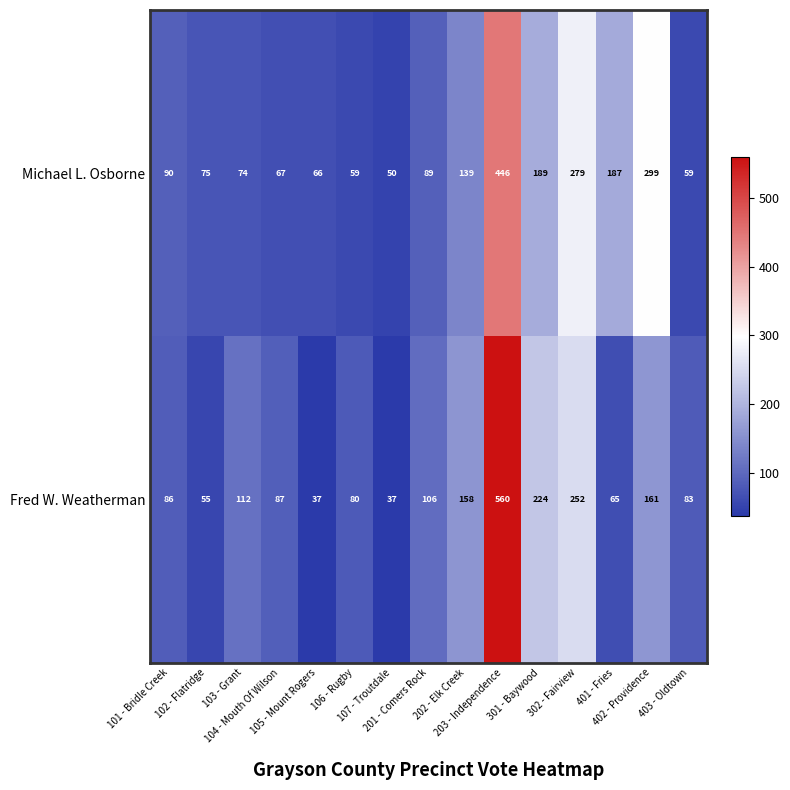

What is the smallest value displayed?

37